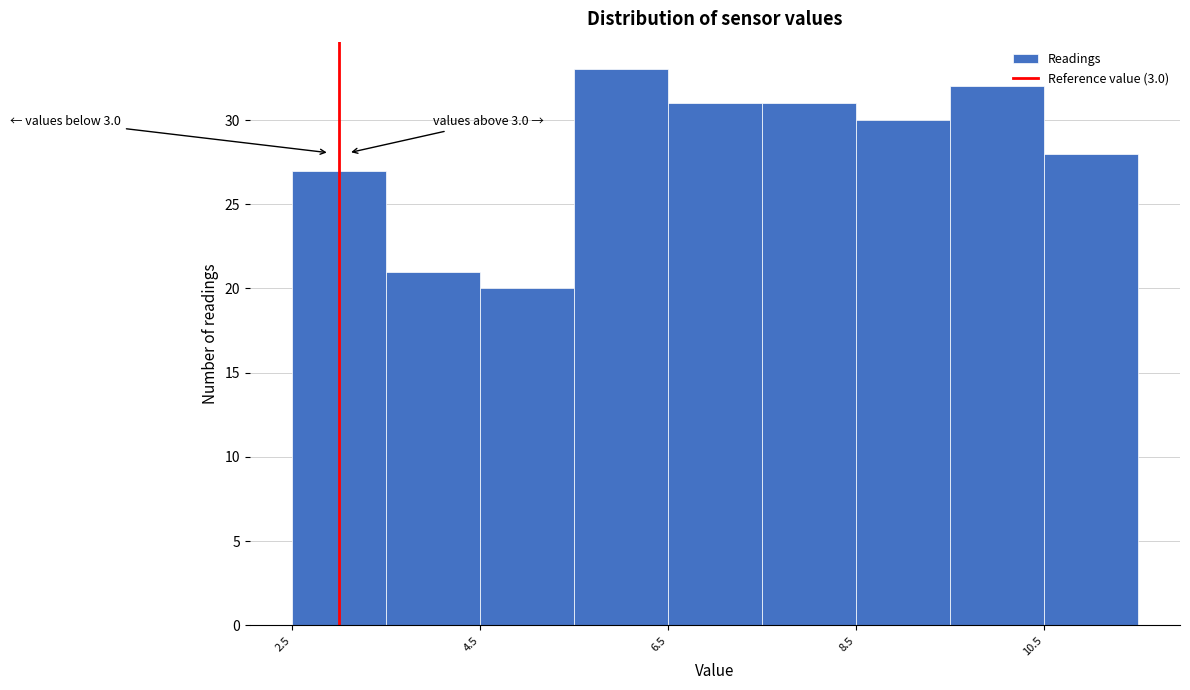

Over which range of the x-axis is the bar tallest?

5.5 to 6.5